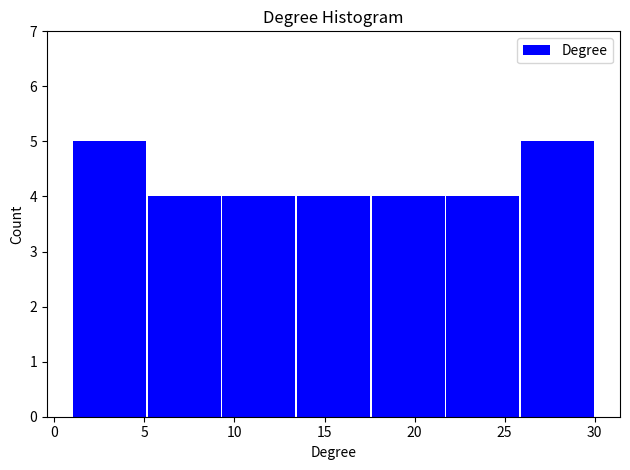

What is the height of the bar covering 17.5 to 21.5 on the x-axis? Neither the bar edges nor the heights are printed on the chart, so give them approximately, as read against the axes.

4